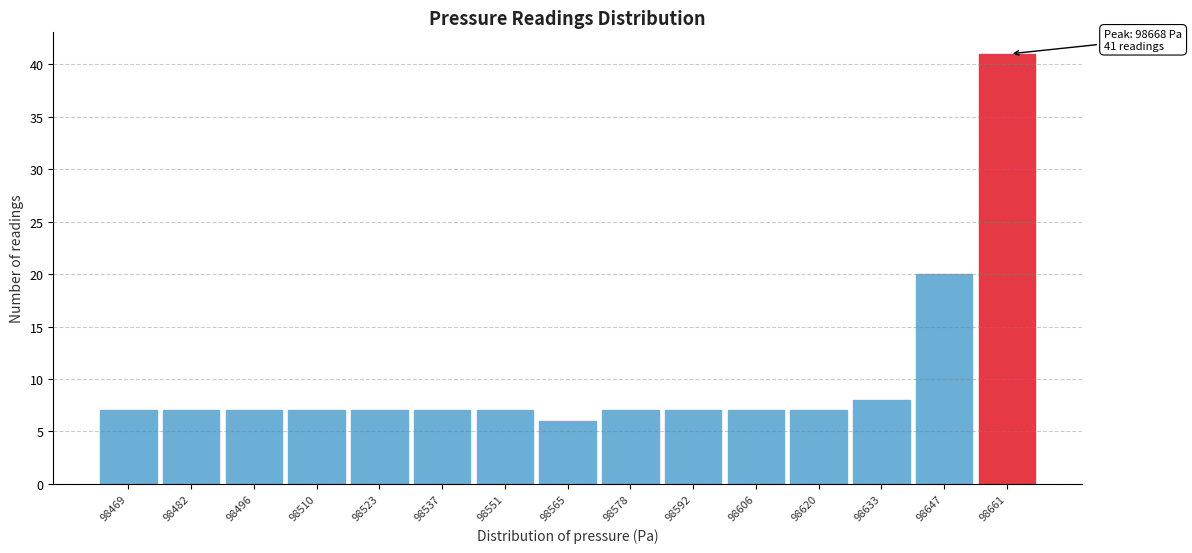

Reading left to right, what are all the values shown in this chart?

98469=7	98482=7	98496=7	98510=7	98523=7	98537=7	98551=7	98565=6	98578=7	98592=7	98606=7	98620=7	98633=8	98647=20	98661=41